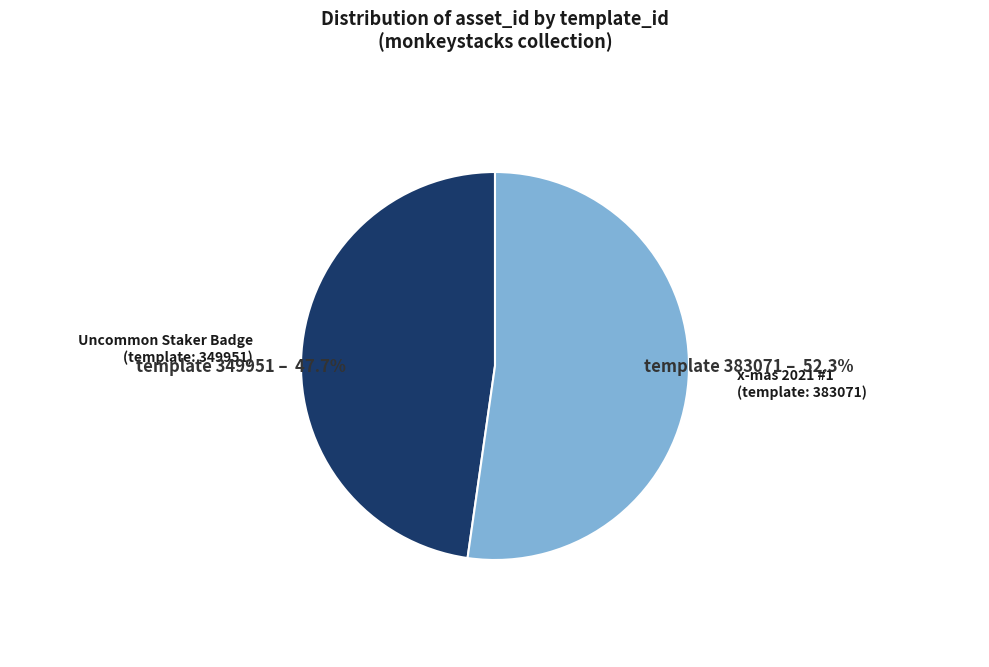

Is there a majority slice in this chart?

Yes